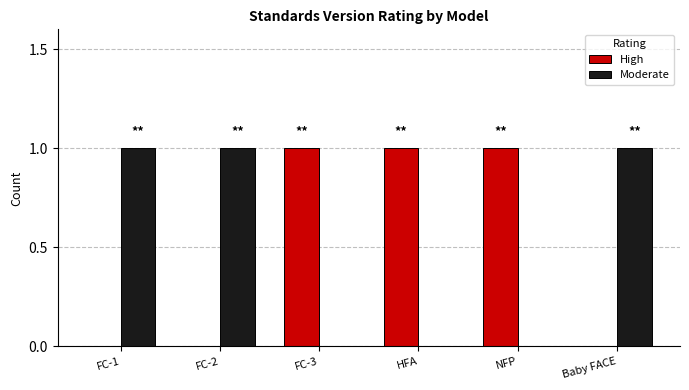

The Moderate series shows 0 at FC-1. True or false?

False